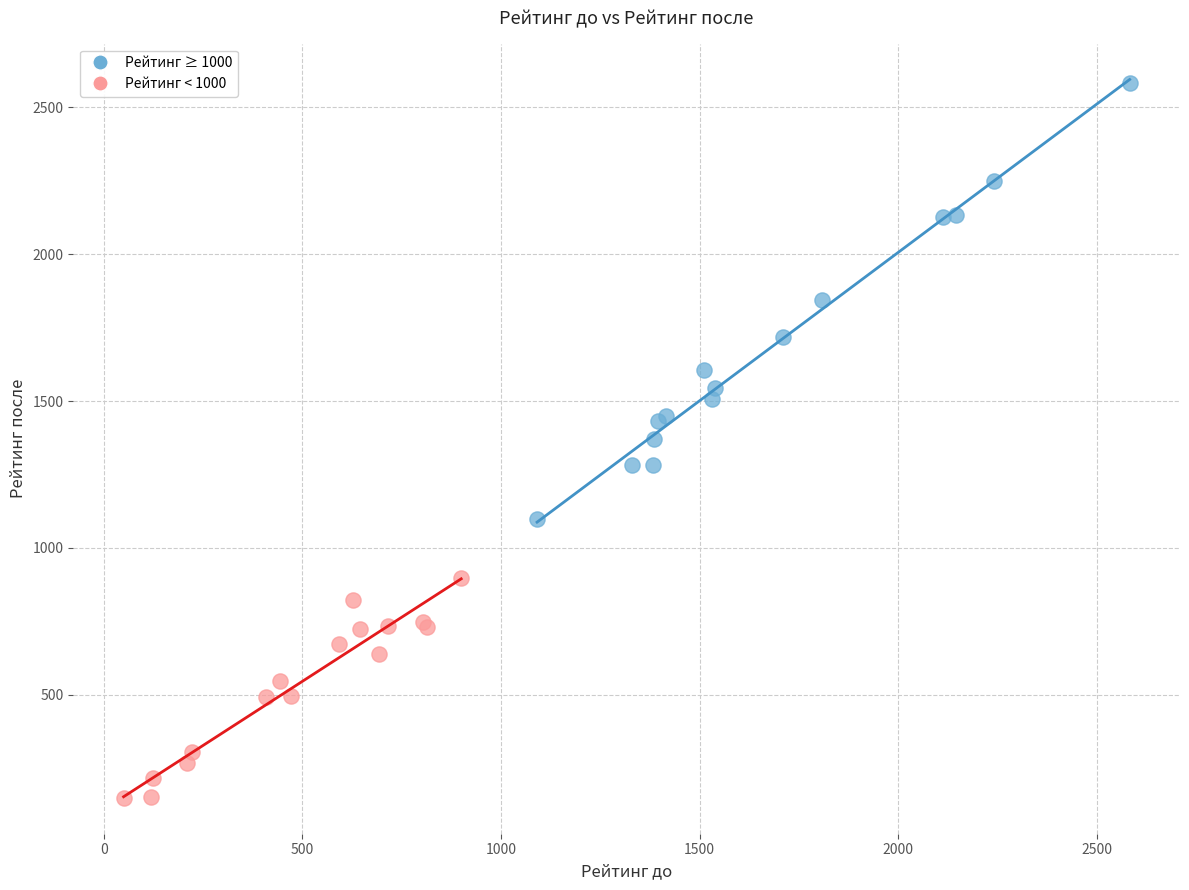

Which series has the largest Y range (max minus min)?

Рейтинг ≥ 1000